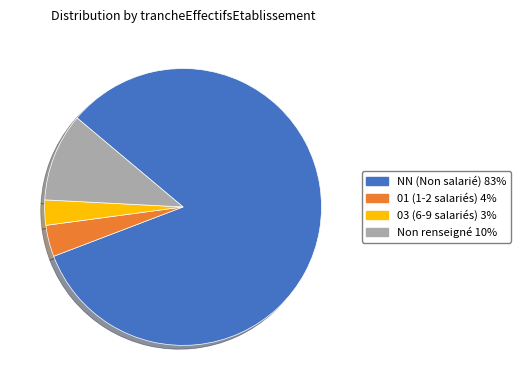

Is there any slice that represents more than half of the pie?

Yes